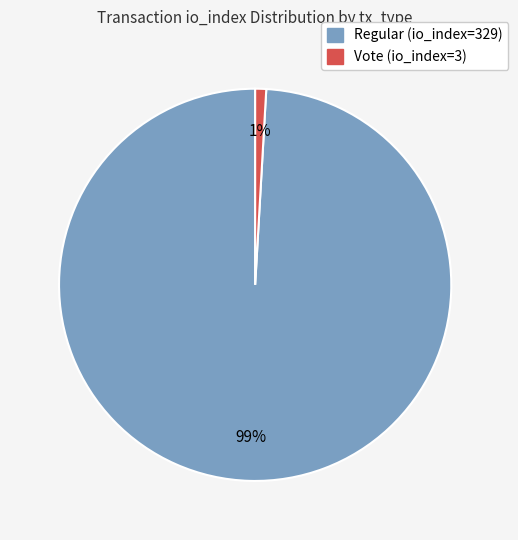

Which category has the biggest portion of the pie?

Regular (io_index=329)